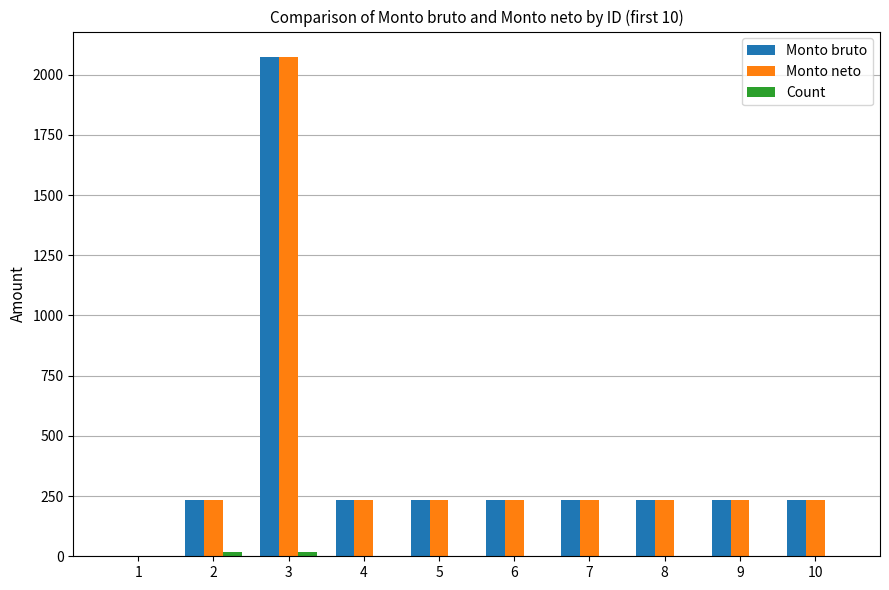

What is the maximum value for Monto neto?

2075.4